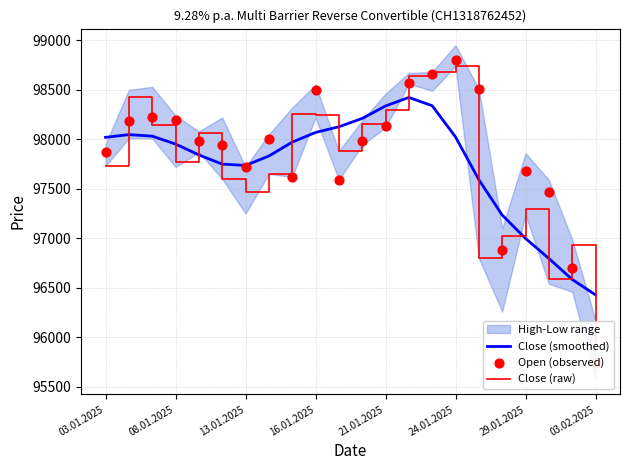

At how many categories does at least one series exceed 96323?

22